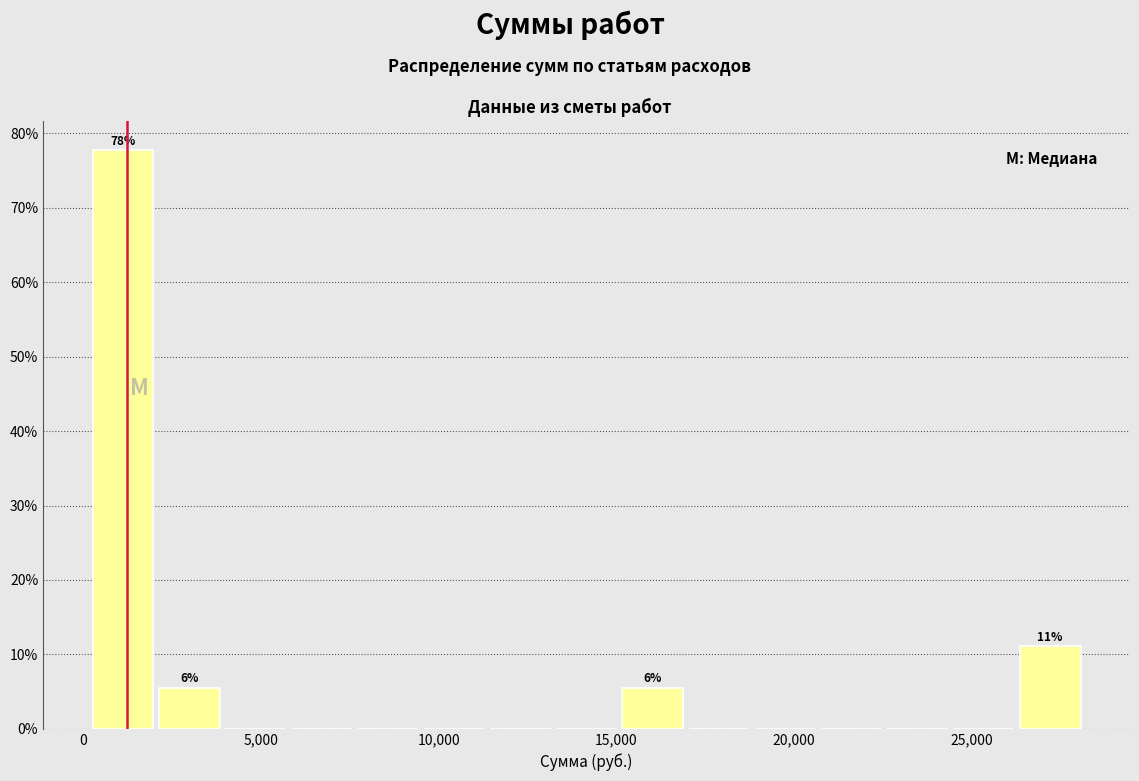

Read against the x-axis, roughly where is the centre of the tallest bar?

1000